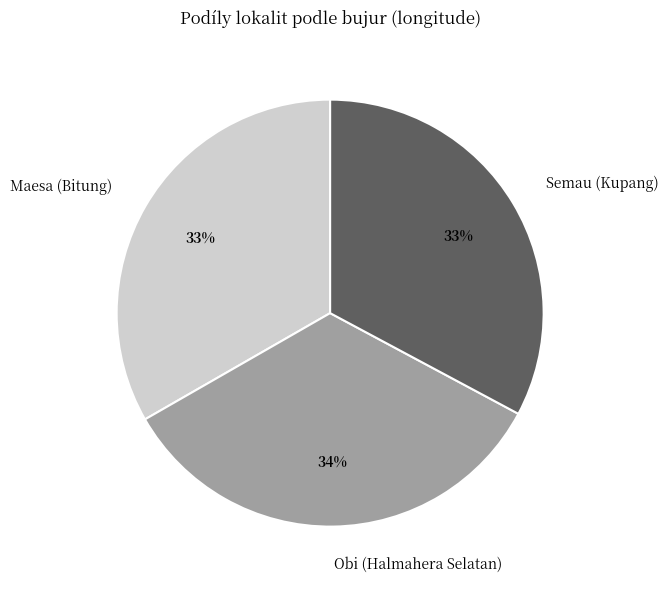

Is there a majority slice in this chart?

No